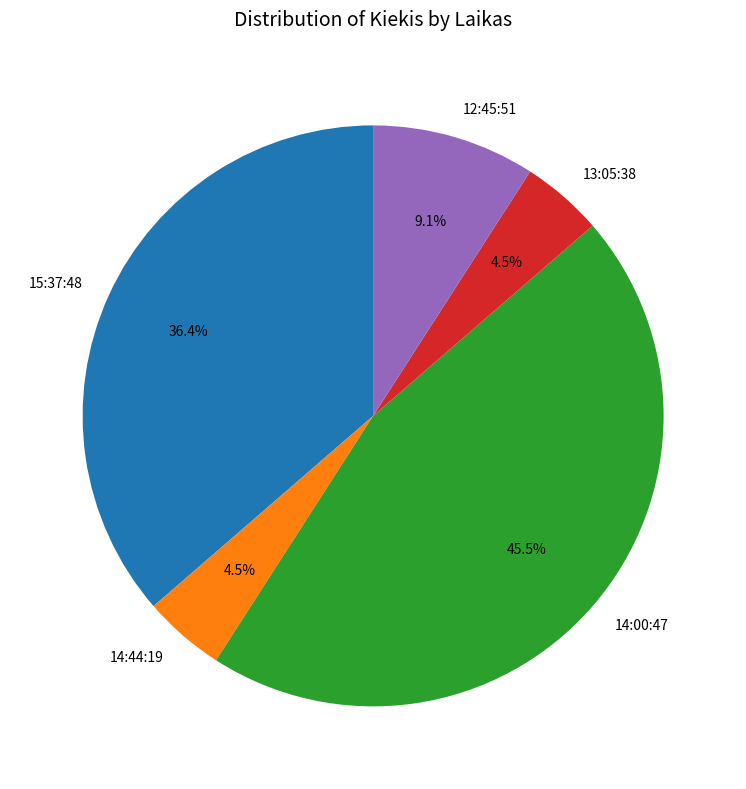

Between 14:00:47 and 15:37:48, which is larger?

14:00:47